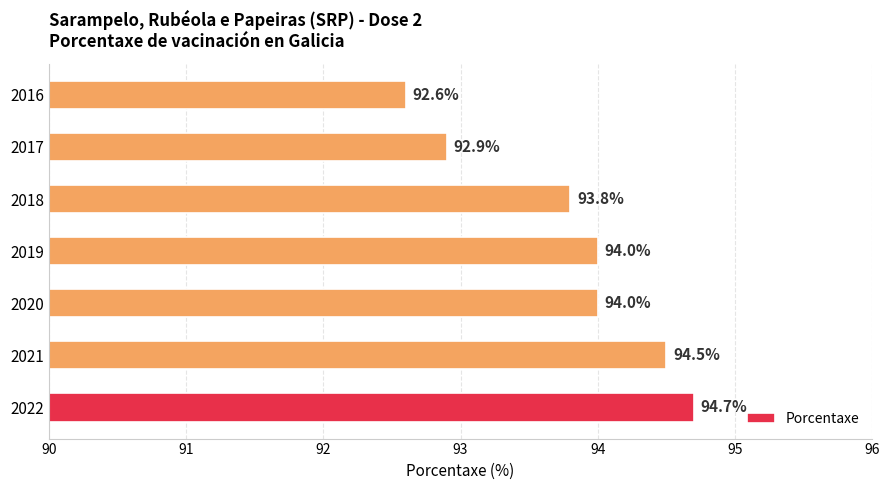

What is the change in value from 2018 to 2016?

-1.2